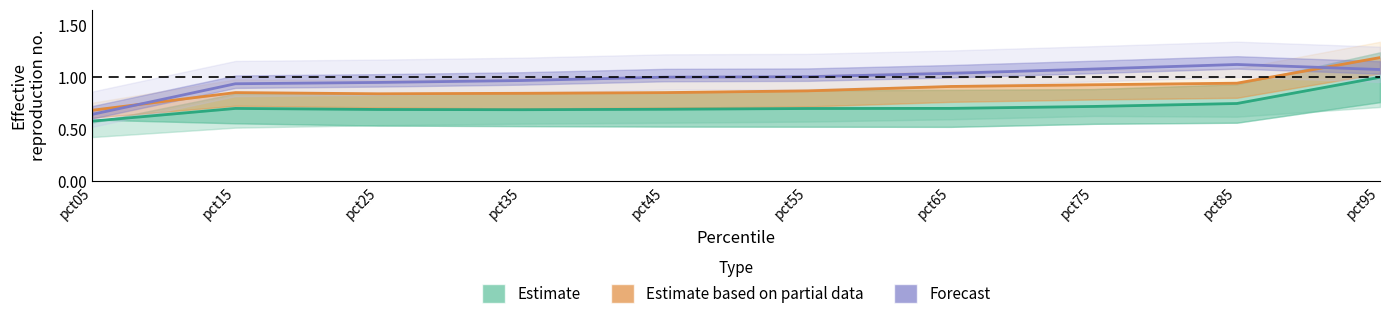

What is the difference between the highest and lowest values at pct75?

0.4